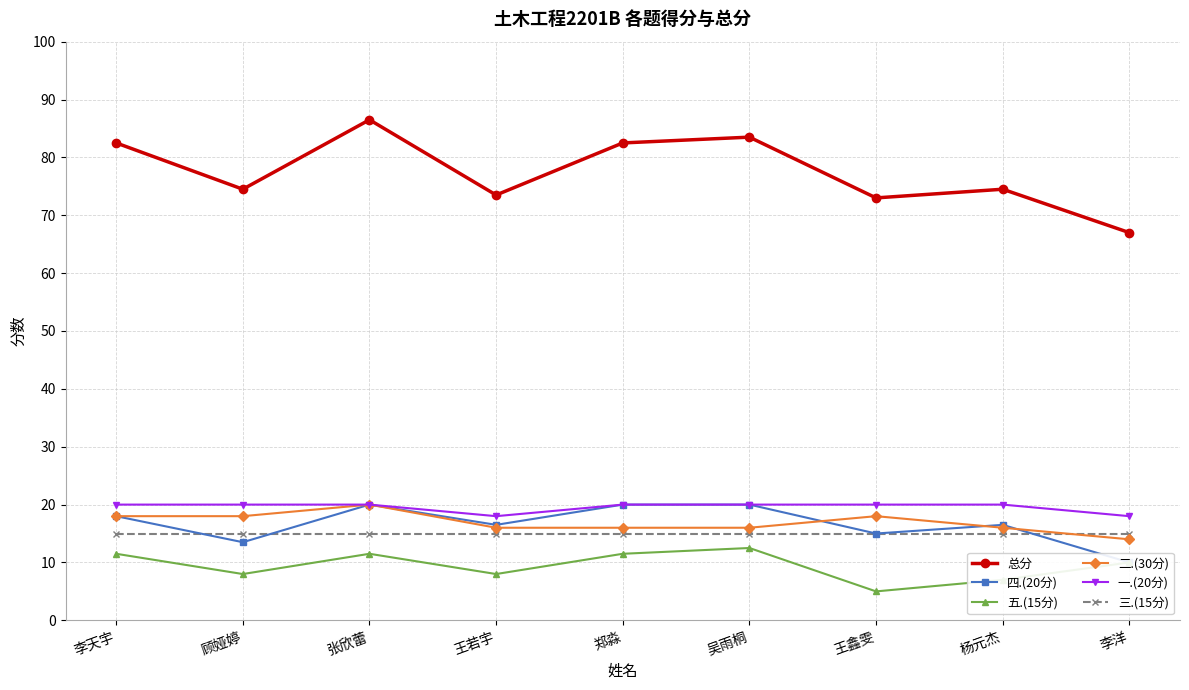

True or false: 三.(15分) has more than 0 points higher than both neighbors.

False